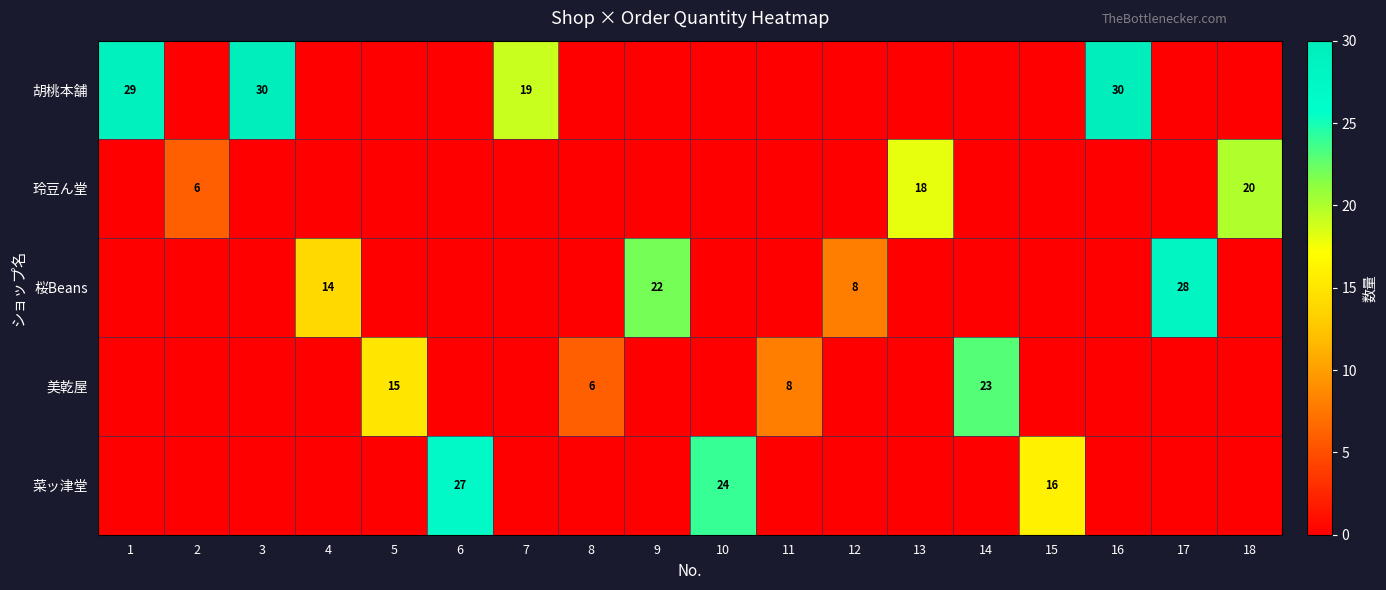

At which category is the sum across all series the highest?

3